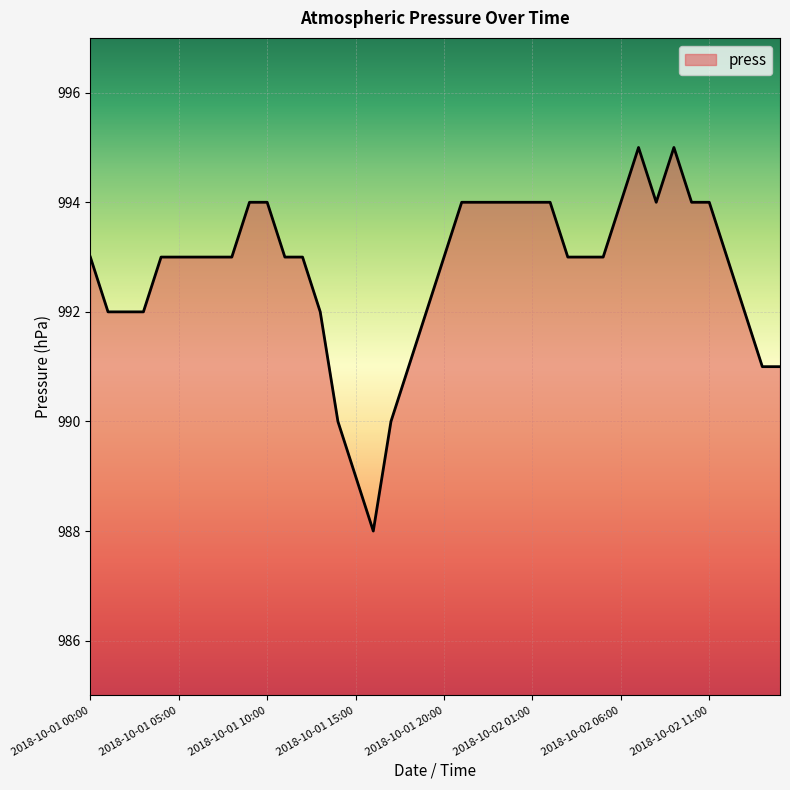

What is the smallest value displayed?

988